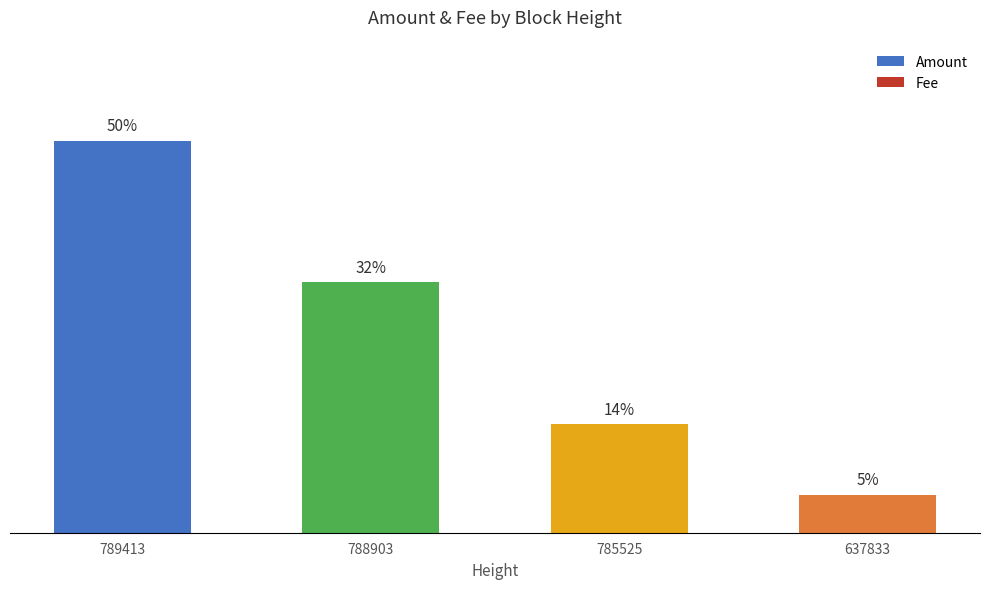

Does the chart contain any negative values?

No